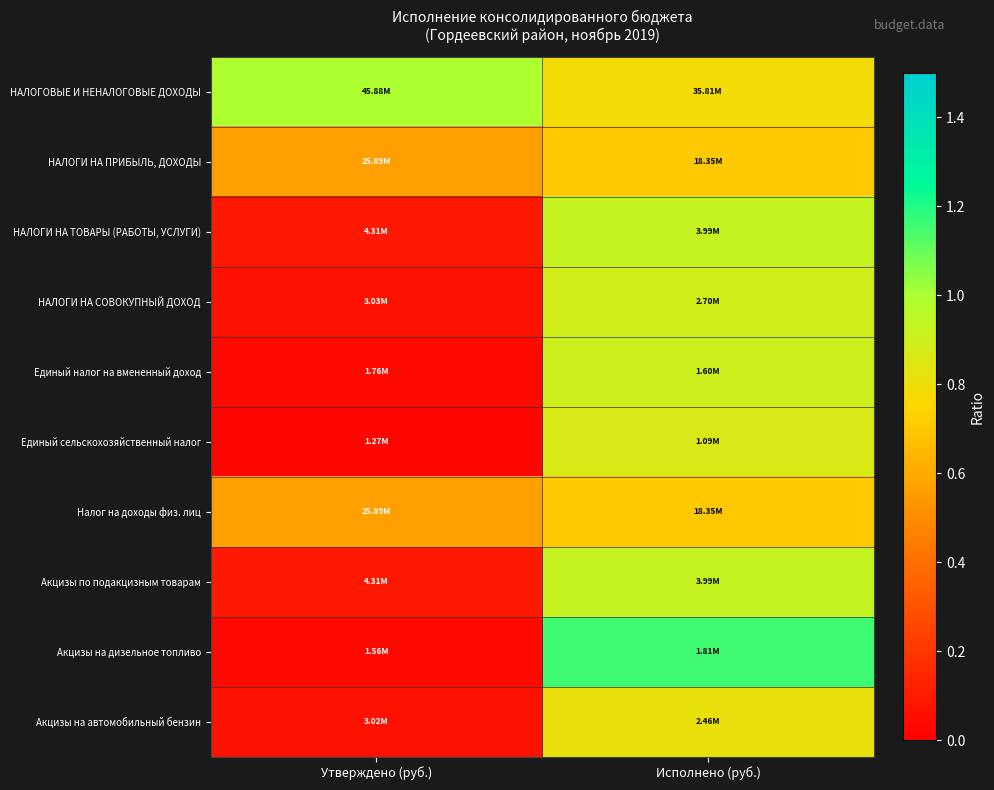

Reading right to left, list all the values displayed in this chart.

НАЛОГОВЫЕ И НЕНАЛОГОВЫЕ ДОХОДЫ: Исполнено (руб.)=0.8	Утверждено (руб.)=1.0
НАЛОГИ НА ПРИБЫЛЬ, ДОХОДЫ: Исполнено (руб.)=0.7	Утверждено (руб.)=0.6
НАЛОГИ НА ТОВАРЫ (РАБОТЫ, УСЛУГИ): Исполнено (руб.)=0.9	Утверждено (руб.)=0.1
НАЛОГИ НА СОВОКУПНЫЙ ДОХОД: Исполнено (руб.)=0.9	Утверждено (руб.)=0.1
Единый налог на вмененный доход: Исполнено (руб.)=0.9	Утверждено (руб.)=0.0
Единый сельскохозяйственный налог: Исполнено (руб.)=0.9	Утверждено (руб.)=0.0
Налог на доходы физ. лиц: Исполнено (руб.)=0.7	Утверждено (руб.)=0.6
Акцизы по подакцизным товарам: Исполнено (руб.)=0.9	Утверждено (руб.)=0.1
Акцизы на дизельное топливо: Исполнено (руб.)=1.2	Утверждено (руб.)=0.0
Акцизы на автомобильный бензин: Исполнено (руб.)=0.8	Утверждено (руб.)=0.1